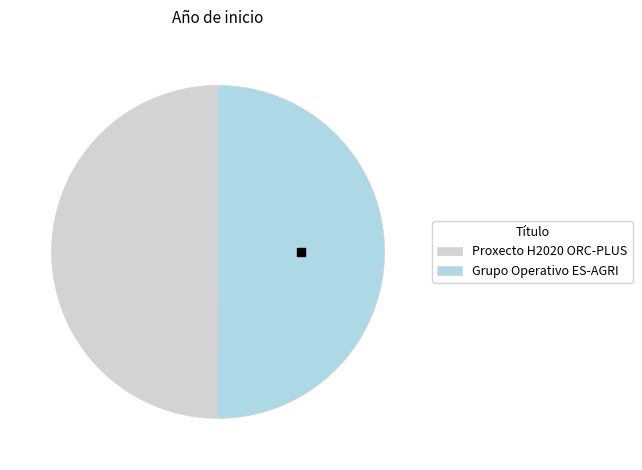

True or false: Proxecto H2020 ORC-PLUS accounts for 62% of the total.

False